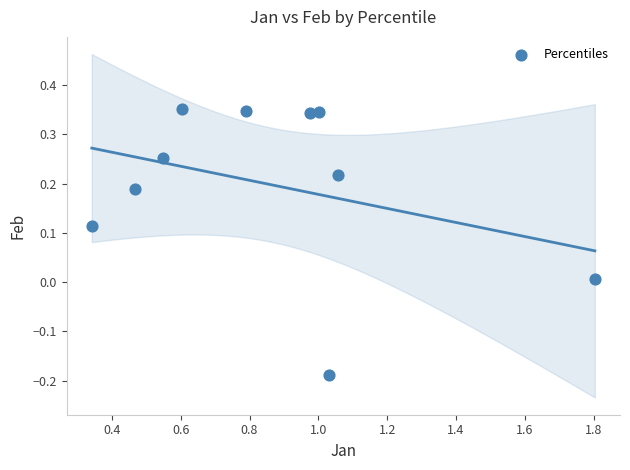

What is the average X value?

0.9